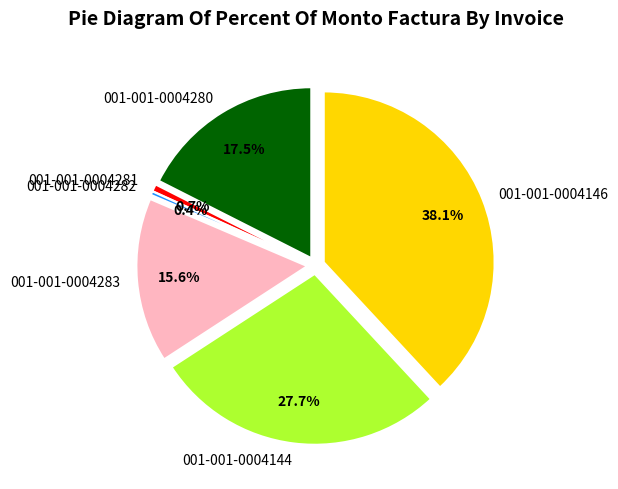

Rank the categories by value from highest to lowest.

001-001-0004146, 001-001-0004144, 001-001-0004280, 001-001-0004283, 001-001-0004281, 001-001-0004282